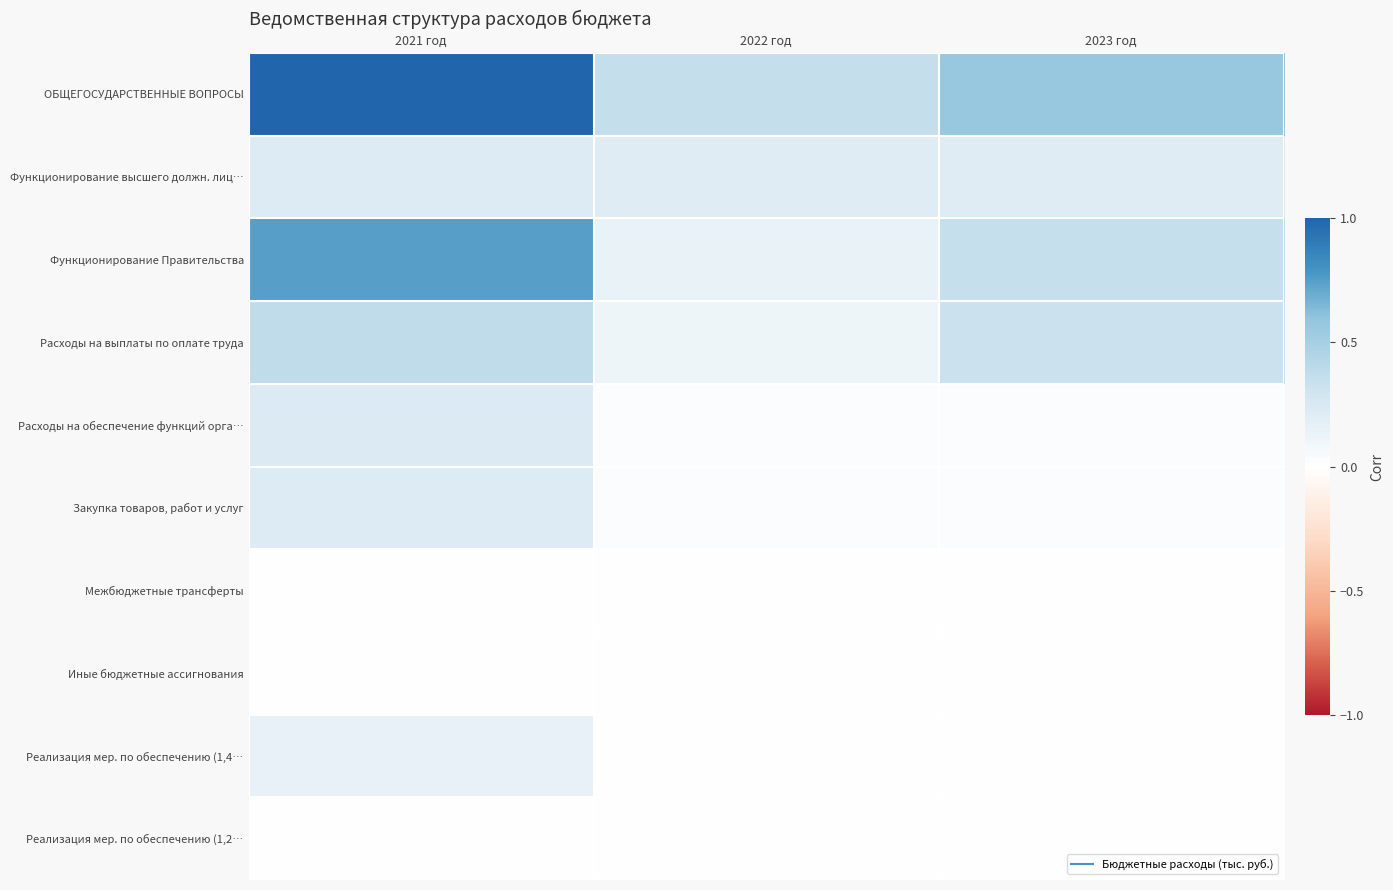

How many series are shown in this chart?

10